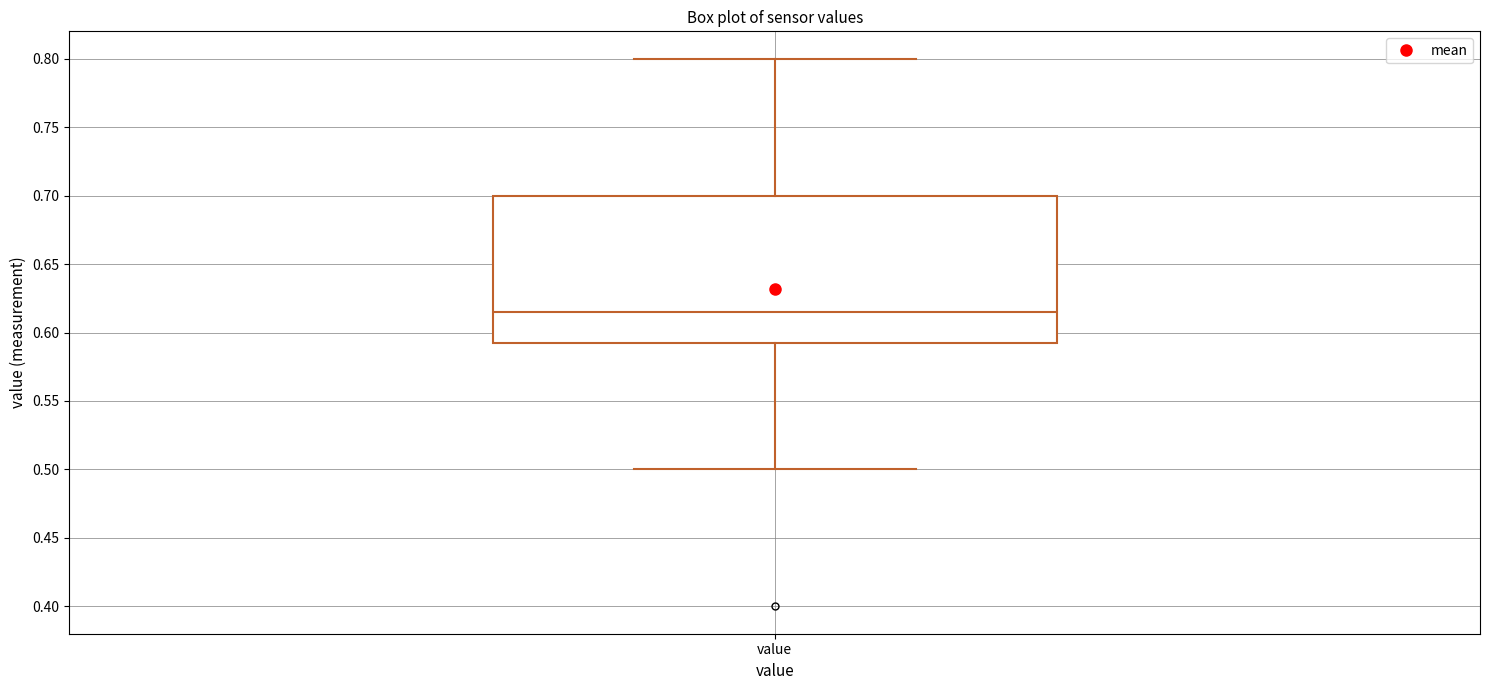

Read this box plot against the y-axis: the position of the median line, the range covered by the box, and the ends of both whiskers. The values are not printed on the chart, so give them approximately, as read against the axis.

median 0.615, box 0.595 to 0.700, whiskers 0.500 to 0.800